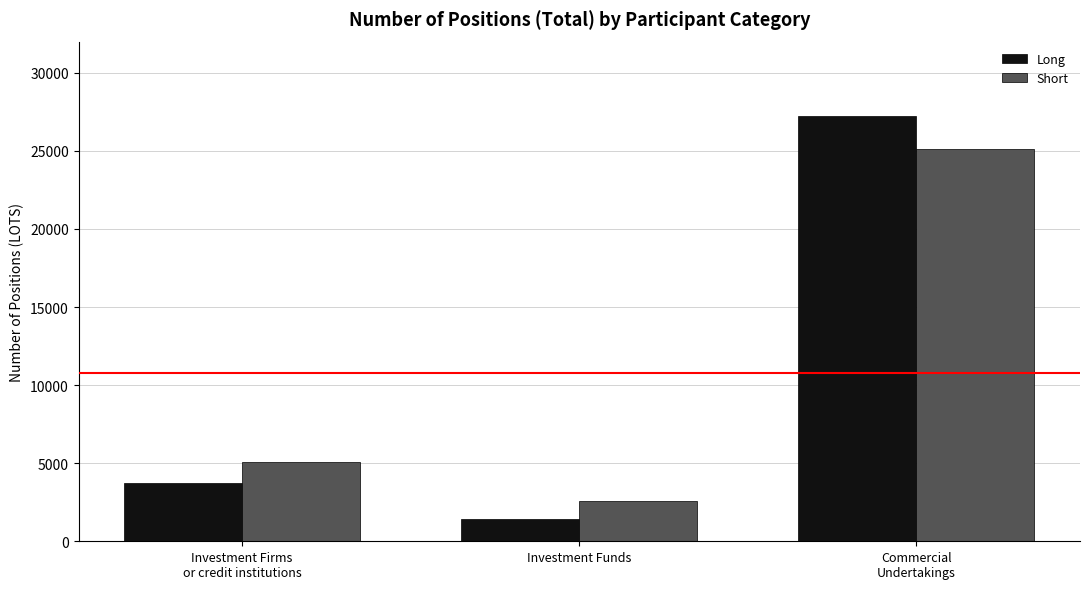

What are all the series names shown in the legend?

Long, Short